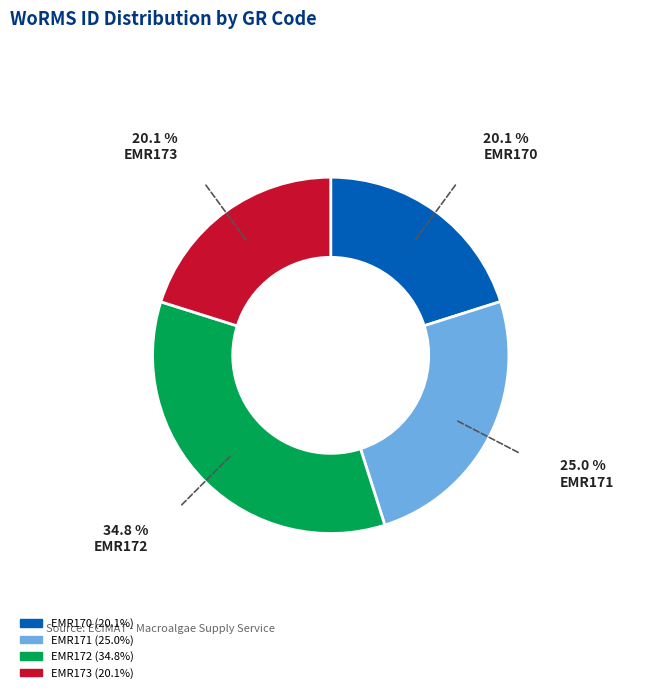

Which has a higher value, EMR173 or EMR171?

EMR171